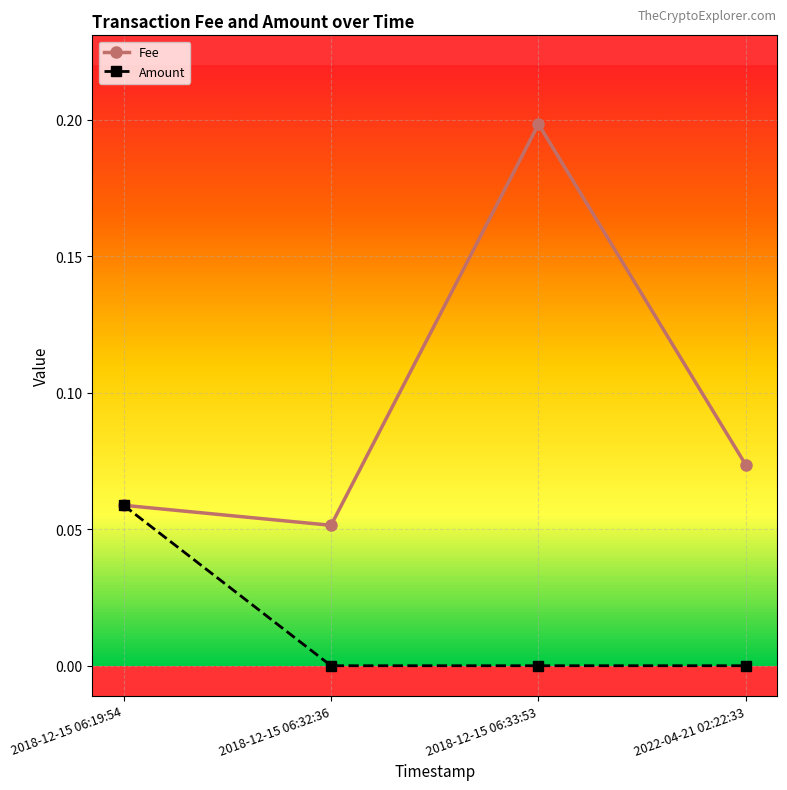

Which series changed the most between 2018-12-15 06:32:36 and 2018-12-15 06:33:53?

Fee